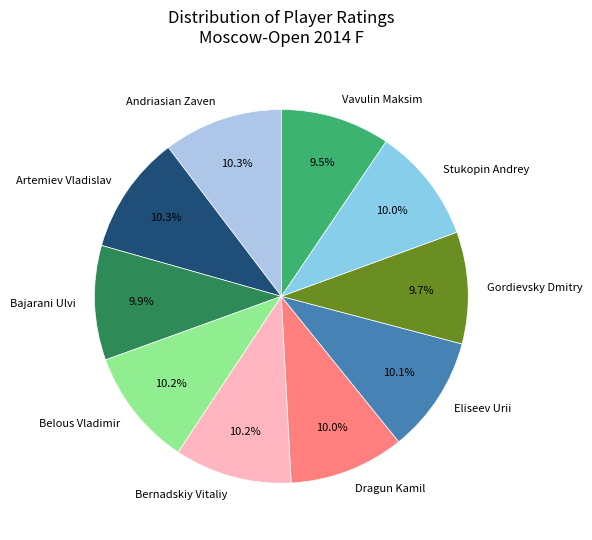

What portion of the pie excludes Bajarani Ulvi?

90.1%